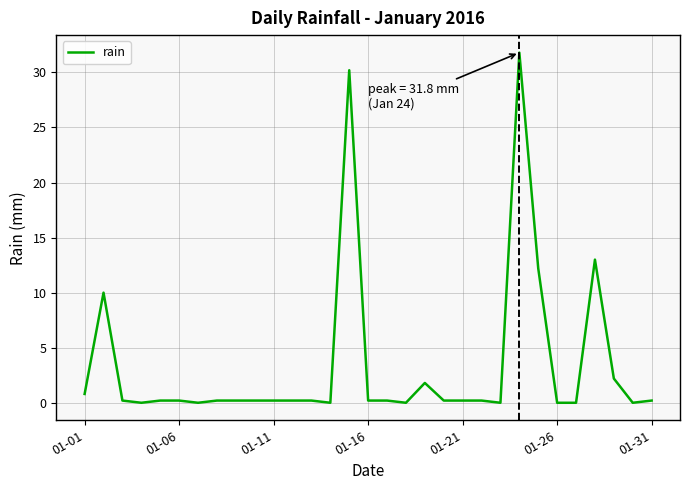

What is the difference between the maximum and minimum values?

31.8